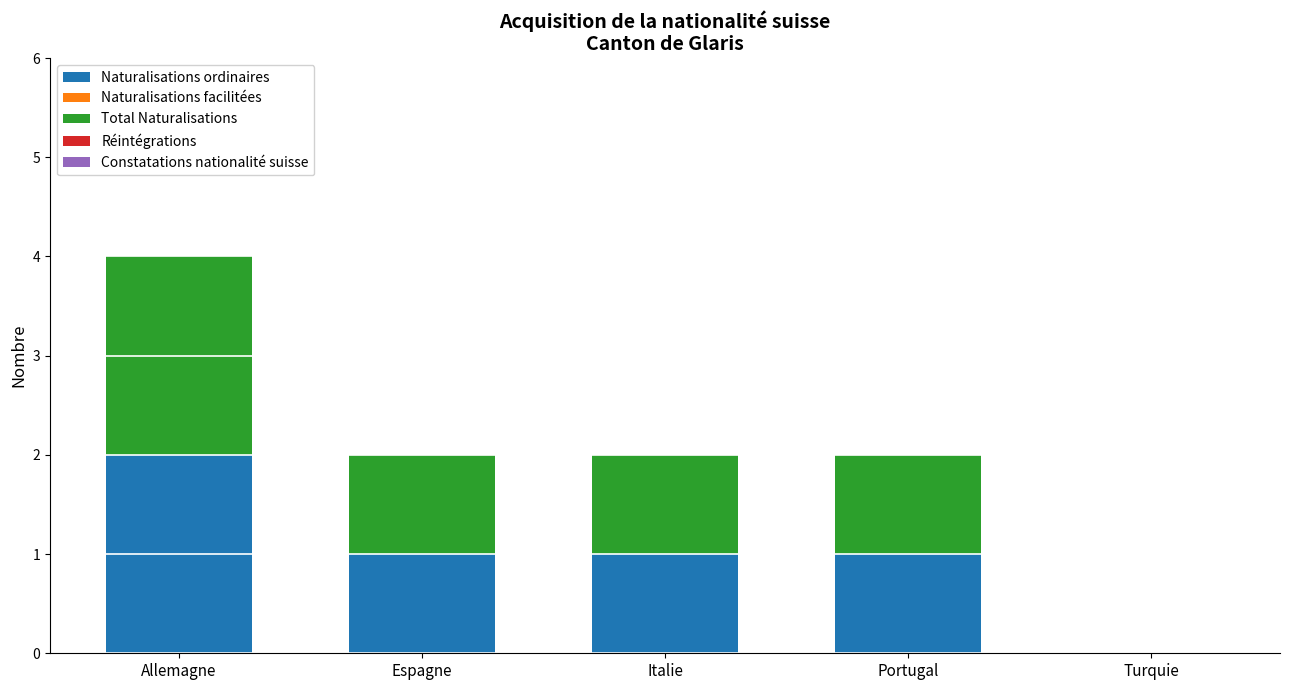

At which label does Naturalisations ordinaires reach its peak?

Allemagne